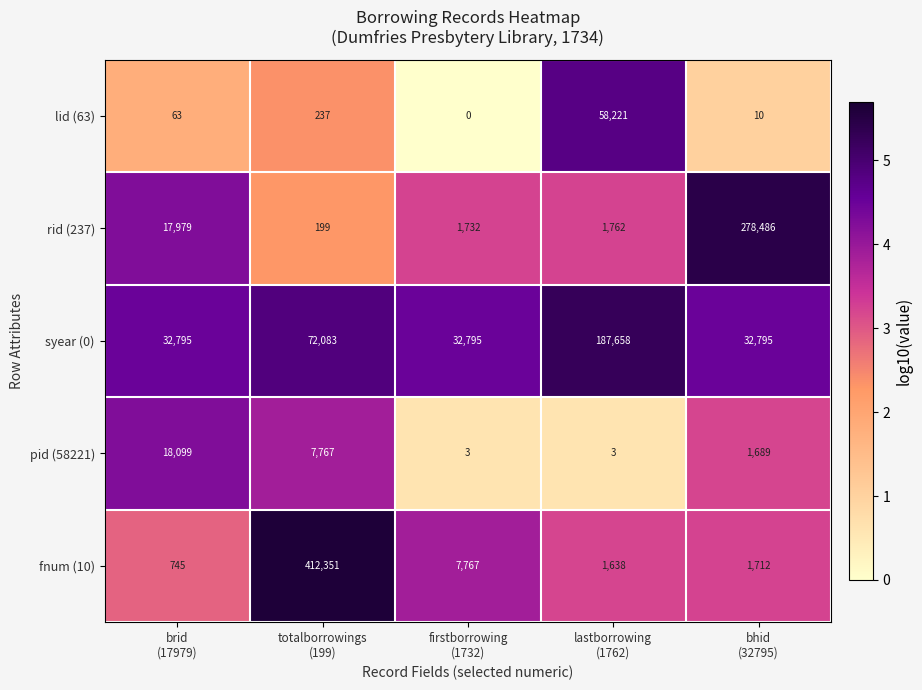

What is the maximum value shown in the chart?

412351